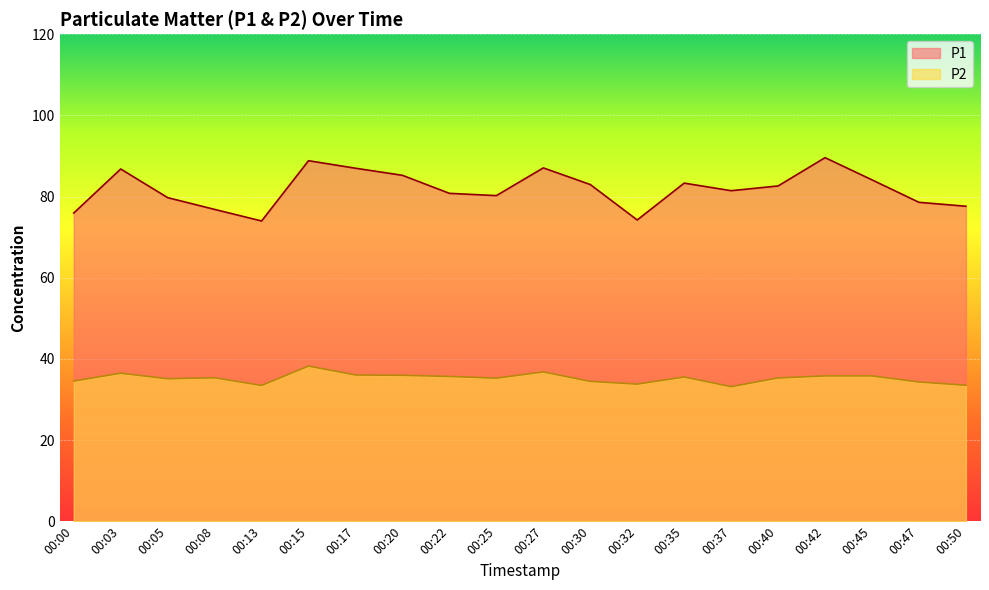

Reading right to left, what are all the values shown in this chart?

P1: 77.6	78.6	84.1	89.6	82.6	81.4	83.3	74.2	83.0	87.0	80.2	80.8	85.2	87.0	88.8	74.0	76.8	79.7	86.8	75.9
P2: 33.5	34.3	35.8	35.8	35.3	33.1	35.5	33.8	34.5	36.8	35.2	35.7	36.0	36.0	38.2	33.5	35.4	35.1	36.5	34.5